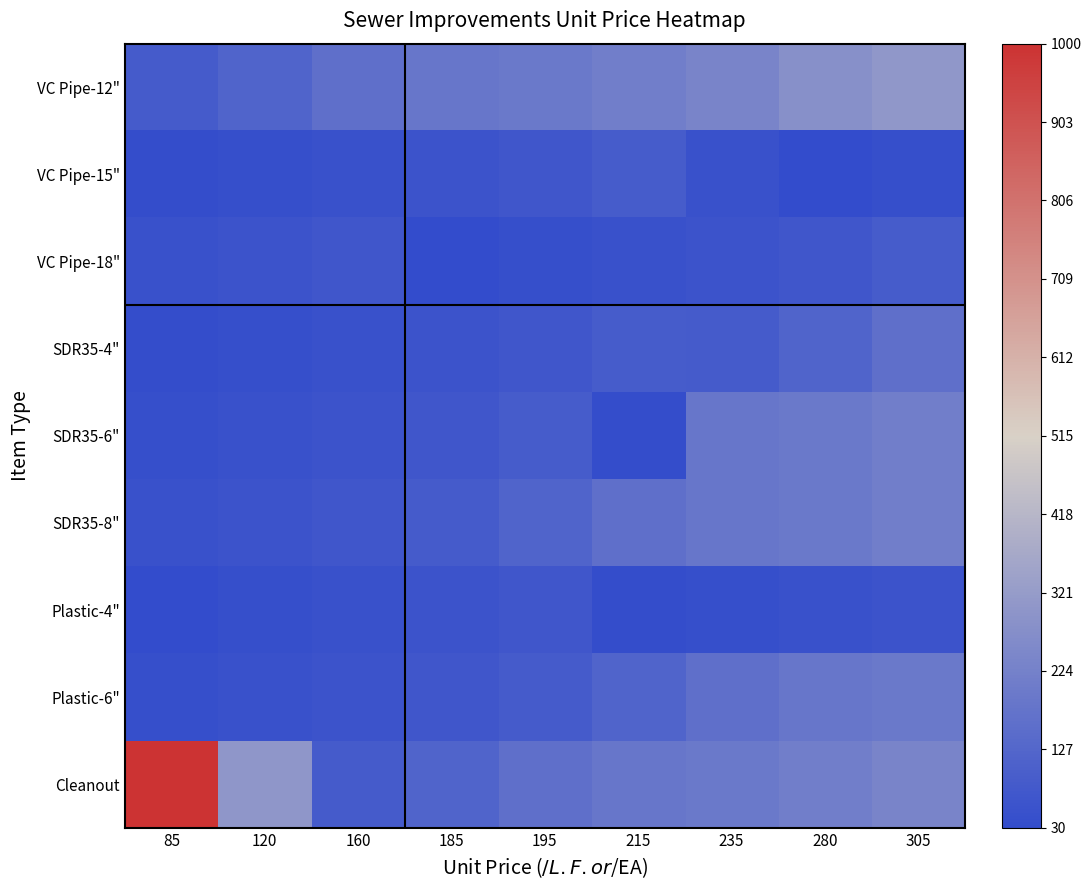

What is the total value across all series at 120?

775